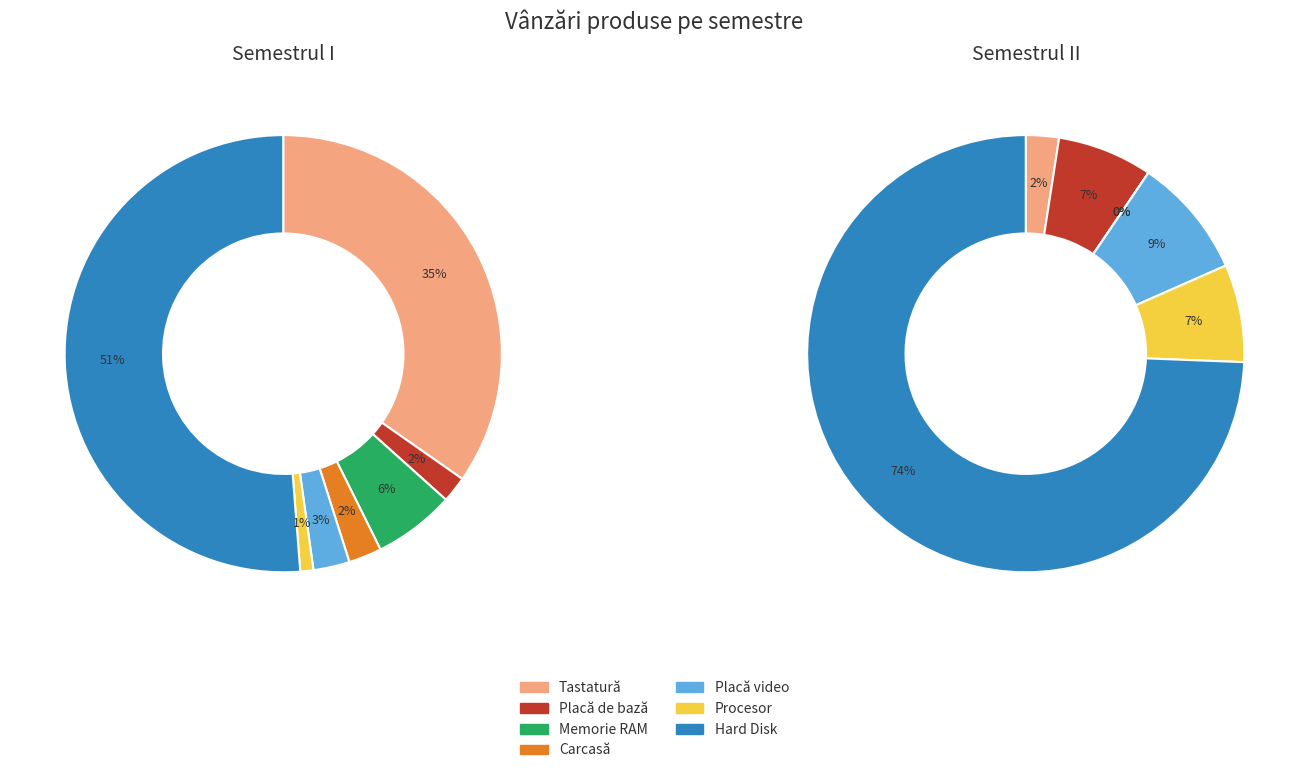

Which series has the largest range (max minus min)?

Vânzări Semestrul I